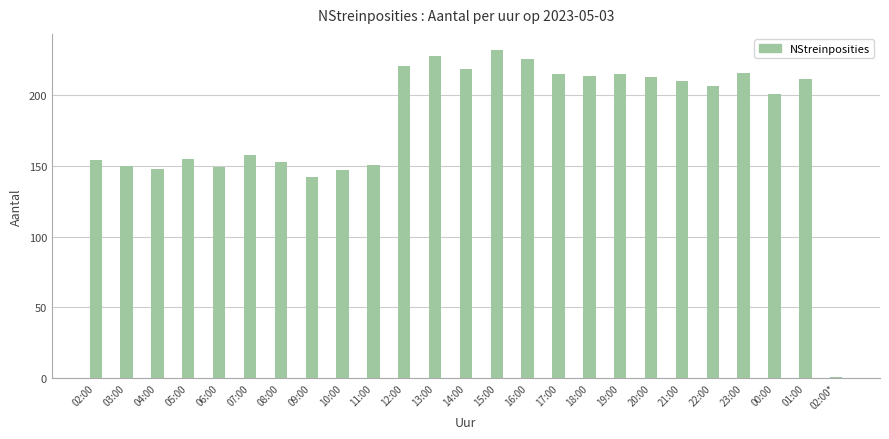

What position from the left is 15:00?

14